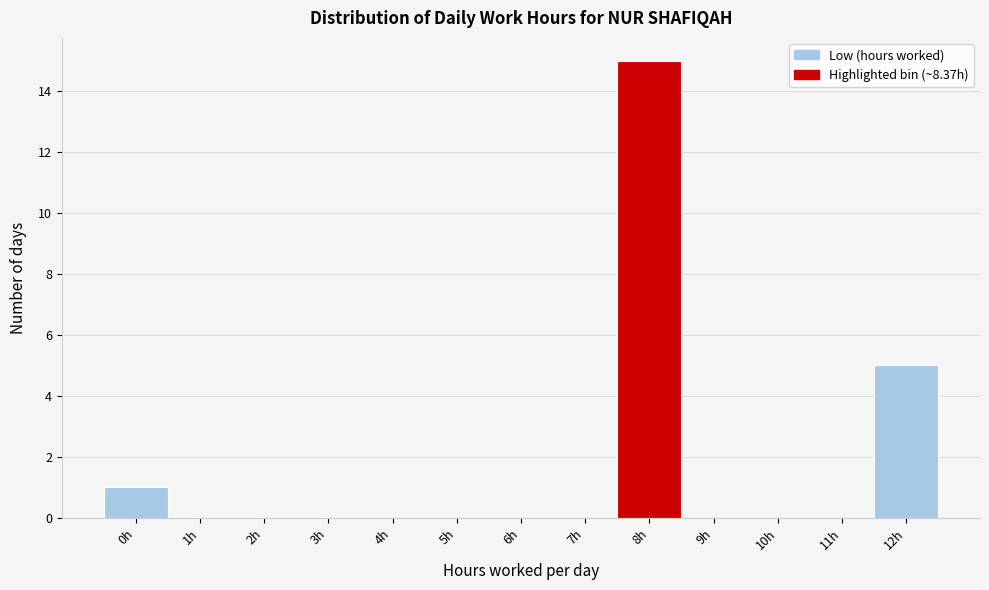

Reading left to right, what are all the values shown in this chart?

0h=1	1h=0	2h=0	3h=0	4h=0	5h=0	6h=0	7h=0	8h=15	9h=0	10h=0	11h=0	12h=5